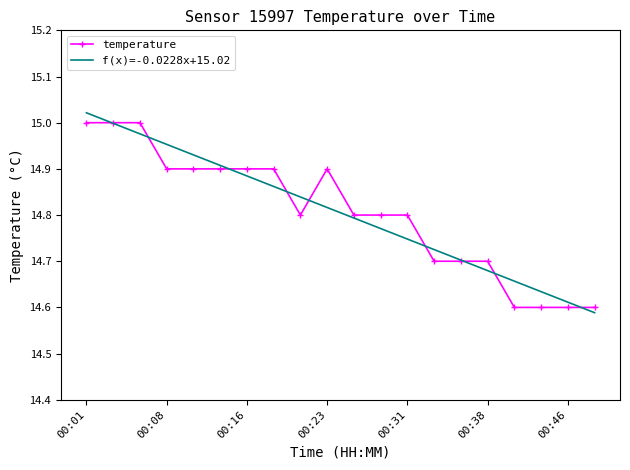

What is the average value of the f(x)=-0.0228x+15.02 series?

14.8